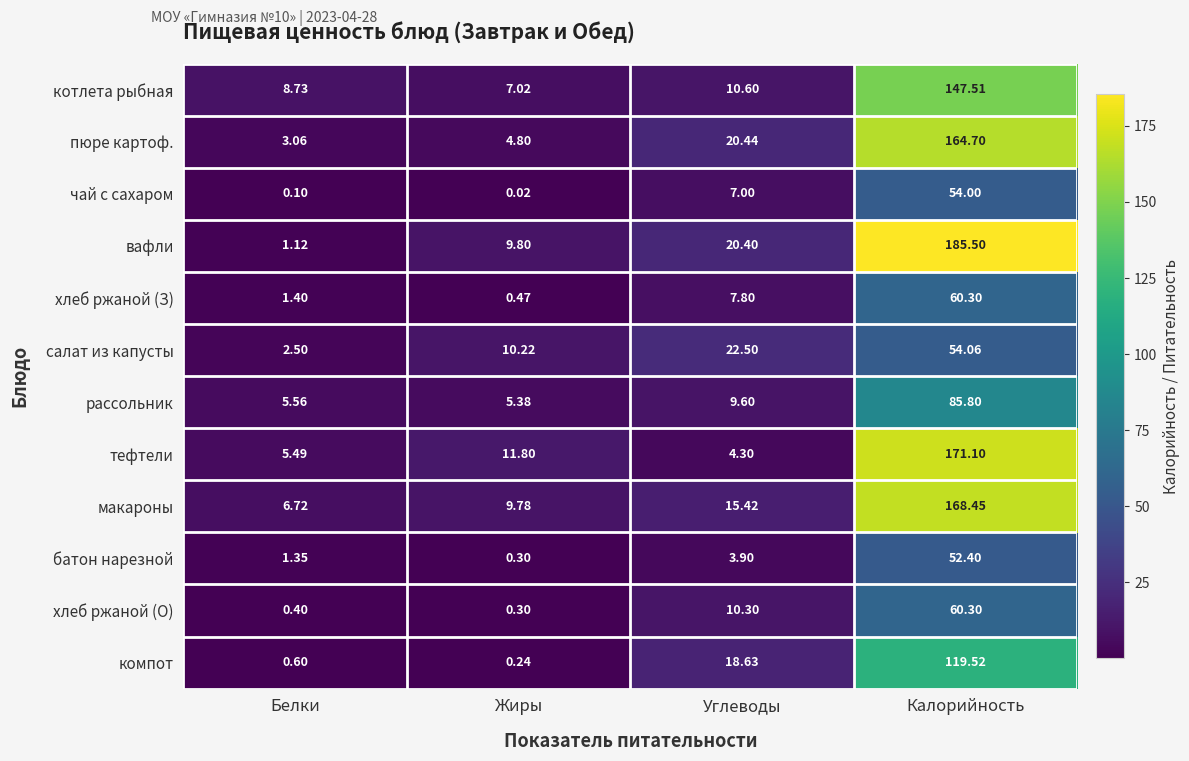

List the labels in order of чай с сахаром value, largest first.

Калорийность, Углеводы, Белки, Жиры